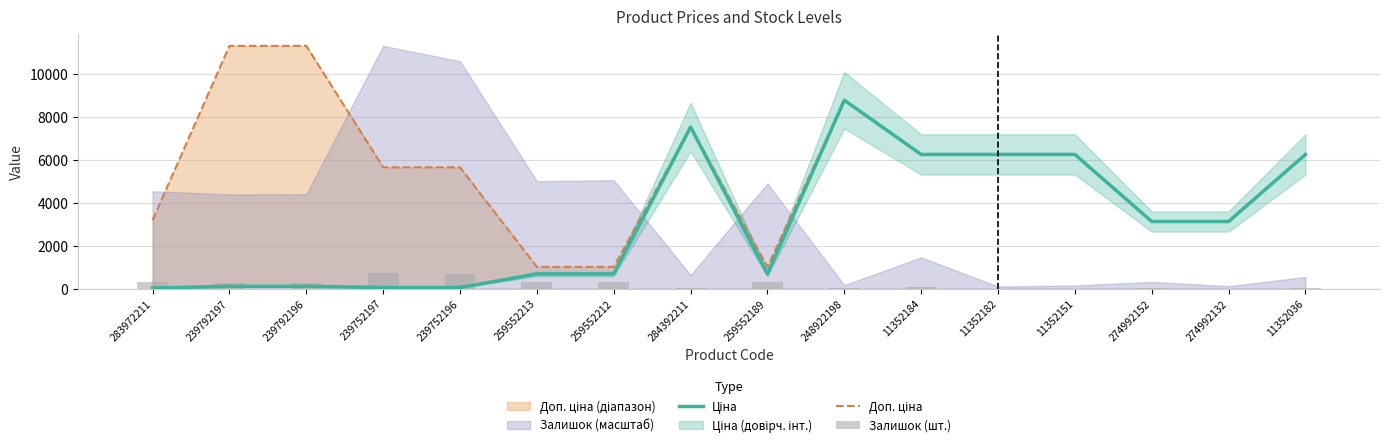

Reading left to right, extract all data points from this chart.

Ціна: 32.0	113.3	113.3	56.7	56.7	689.1	689.1	7545.9	689.1	8797.6	6266.7	6266.7	6266.7	3136.8	3136.8	6266.7
Доп. ціна: 3205.0	11334.0	11334.0	5667.0	5667.0	1017.8	1017.8	7545.9	1017.8	8797.6	6266.7	6266.7	6266.7	3137.0	3137.0	6266.7
Залишок (шт.): 299.0	289.0	290.0	745.0	698.0	330.0	333.0	42.0	323.0	11.0	96.0	7.0	10.0	21.0	8.0	36.0